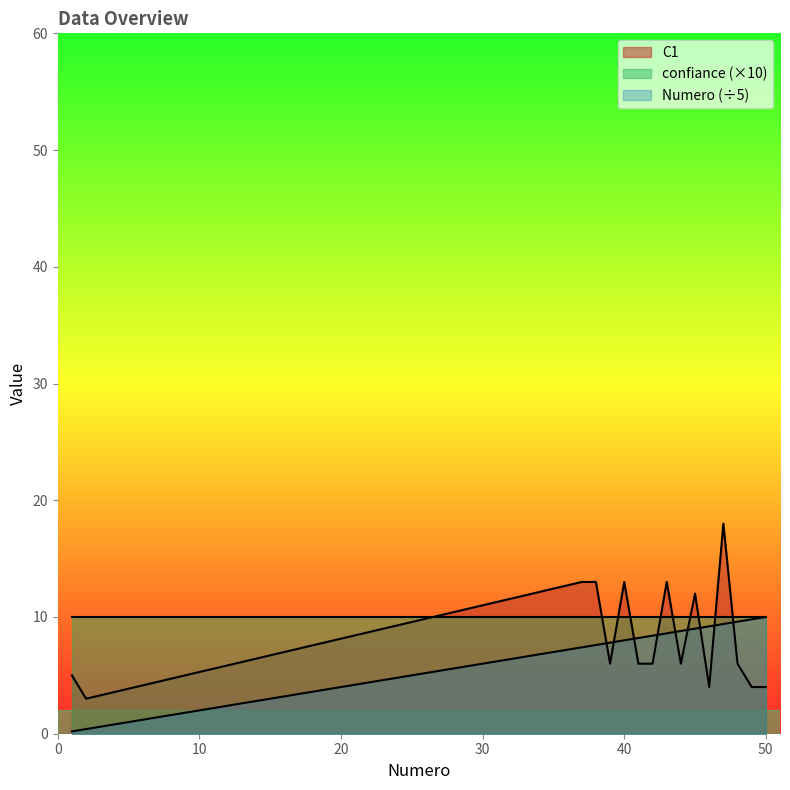

At which label does C1 first exceed 6?

37